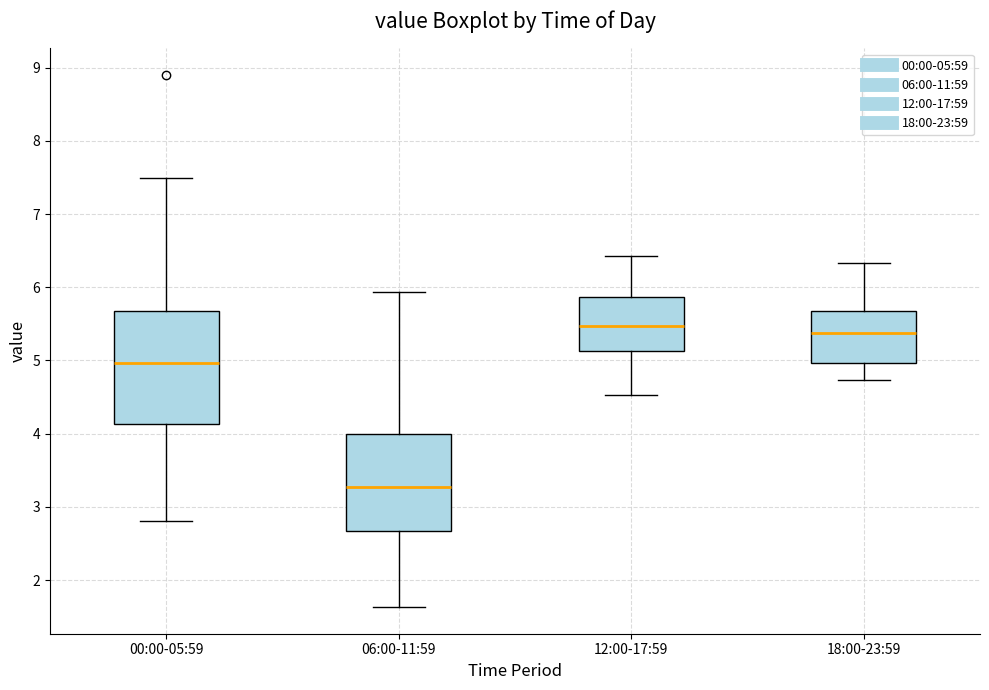

Reading left to right, read every box against the y-axis: the position of its median line, the range the box covers, and the ends of its whiskers. The values are not printed on the chart, so give them approximately, as read against the axis.

00:00-05:59: median 5.0, box 4.1 to 5.7, whiskers 2.8 to 7.5
06:00-11:59: median 3.3, box 2.7 to 4.0, whiskers 1.6 to 5.9
12:00-17:59: median 5.5, box 5.1 to 5.9, whiskers 4.5 to 6.4
18:00-23:59: median 5.4, box 5.0 to 5.7, whiskers 4.7 to 6.3